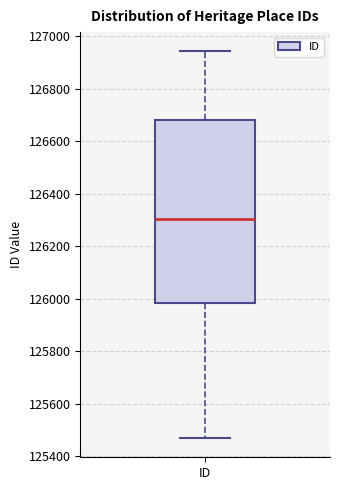

Read this box plot against the y-axis: the position of the median line, the range covered by the box, and the ends of both whiskers. The values are not printed on the chart, so give them approximately, as read against the axis.

median 126300, box 125980 to 126680, whiskers 125460 to 126940